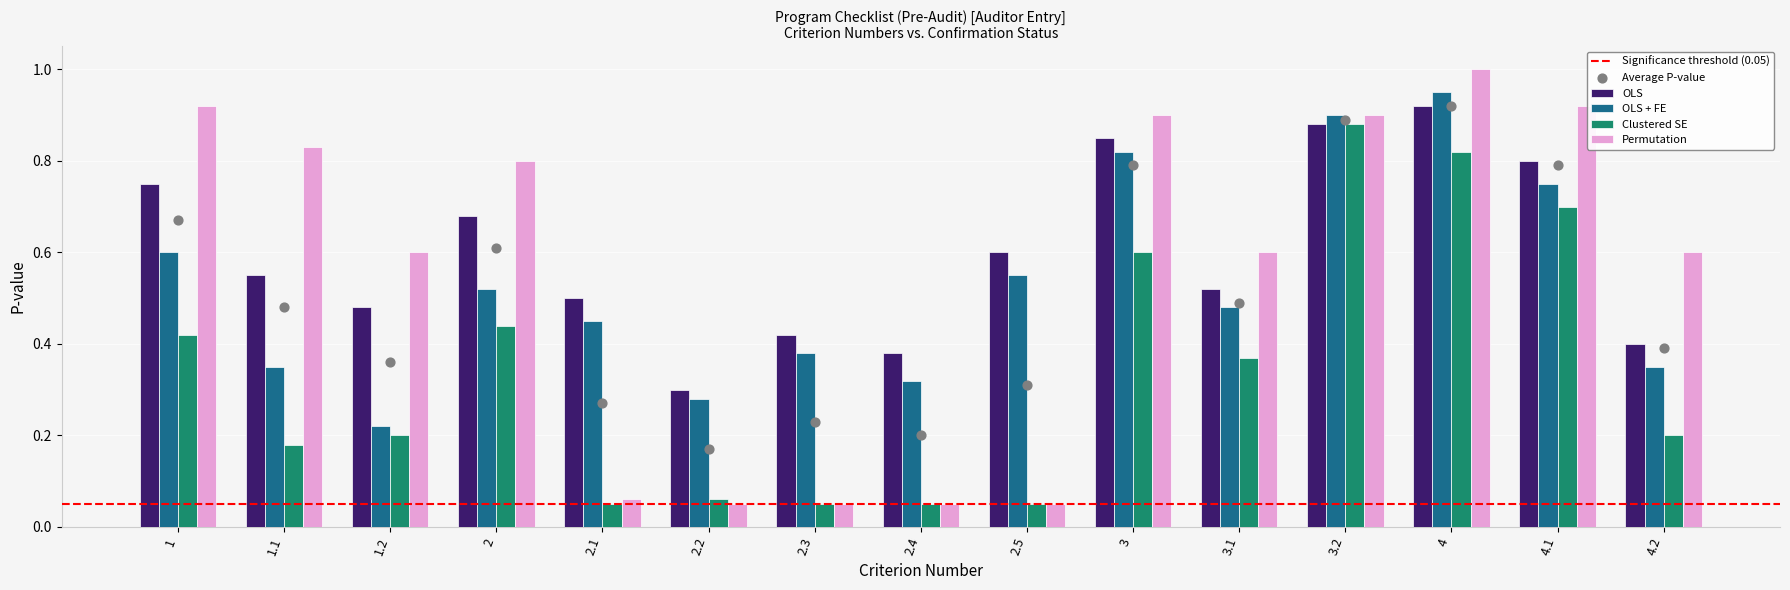

Which series has the largest Y range (max minus min)?

Permutation